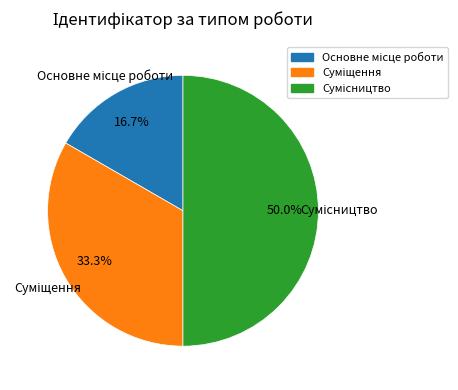

Is it true that Основне місце роботи is 25% of the pie?

False